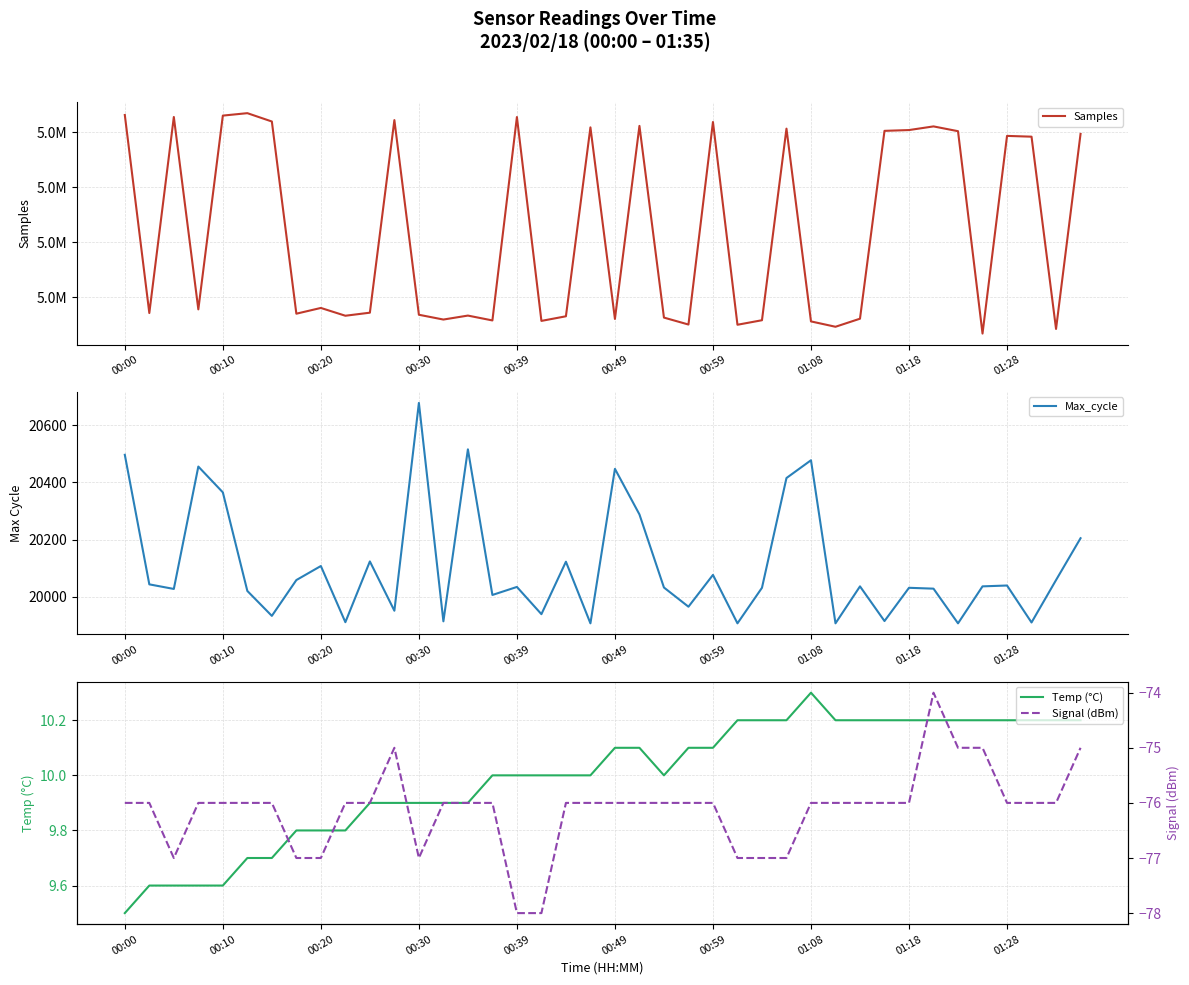

True or false: Max_cycle and Temp (°C) intersect in this chart.

False